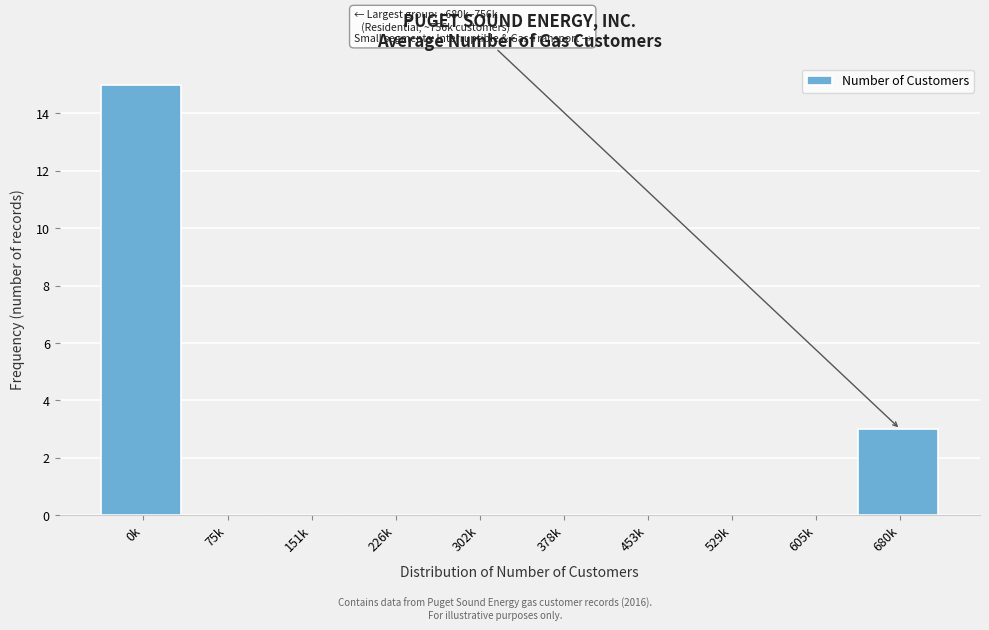

Reading left to right, list all the values displayed in this chart.

0k=15	75k=0	151k=0	226k=0	302k=0	378k=0	453k=0	529k=0	605k=0	680k=3